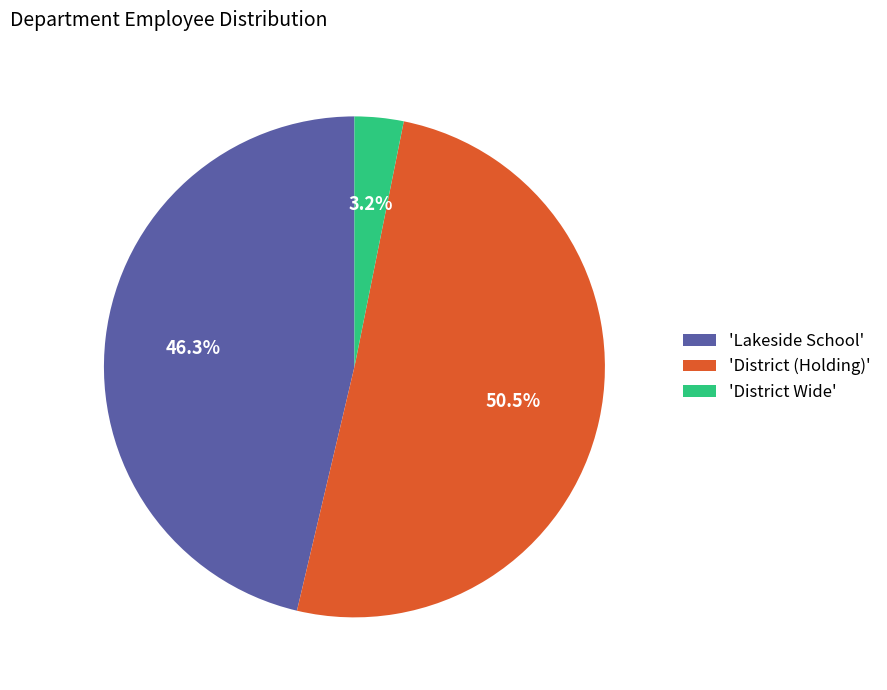

Between 'District Wide' and 'Lakeside School', which is larger?

'Lakeside School'